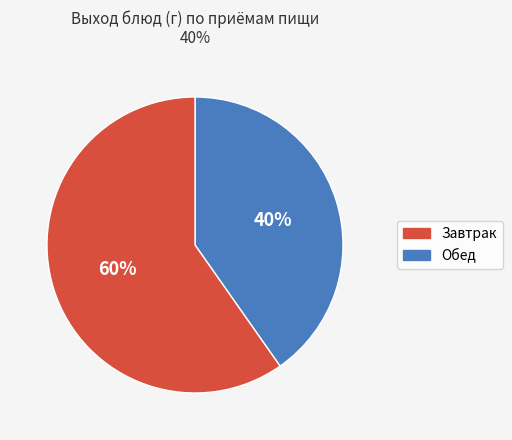

To the nearest percent, what is the average slice percentage?

50%